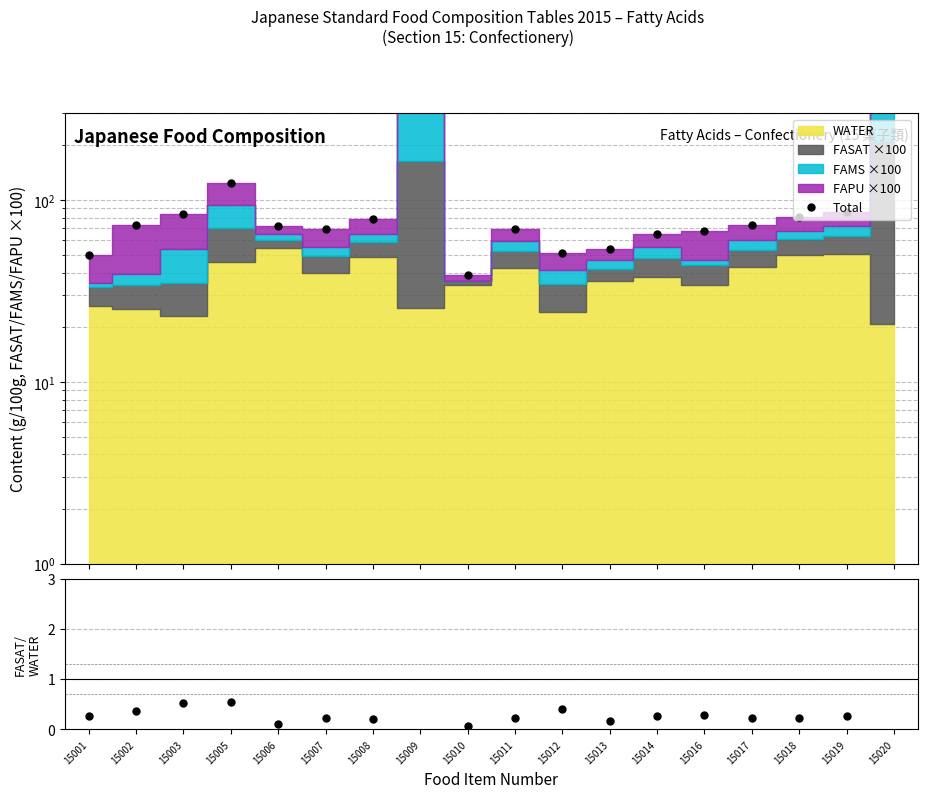

In Total, how many points are lower than both neighbors (excluding endpoints)?

3